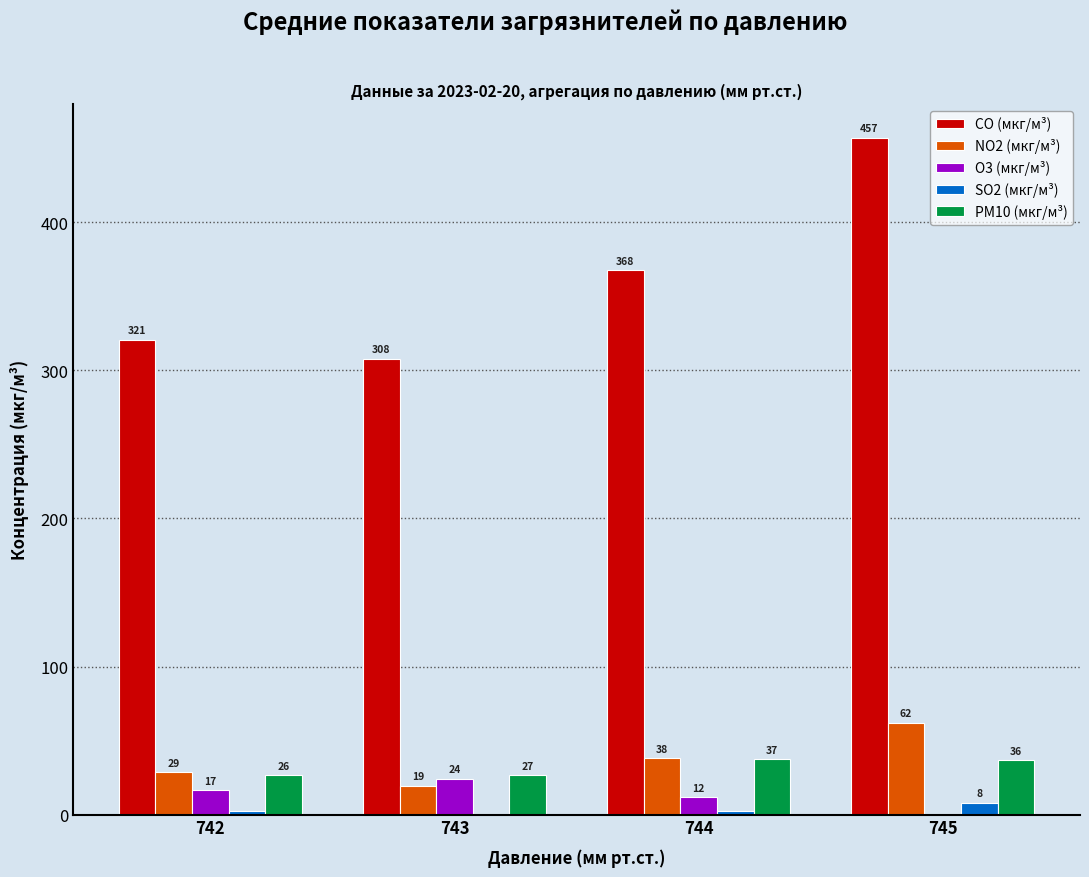

What is the average value of the CO (мкг/м³) series?

363.4